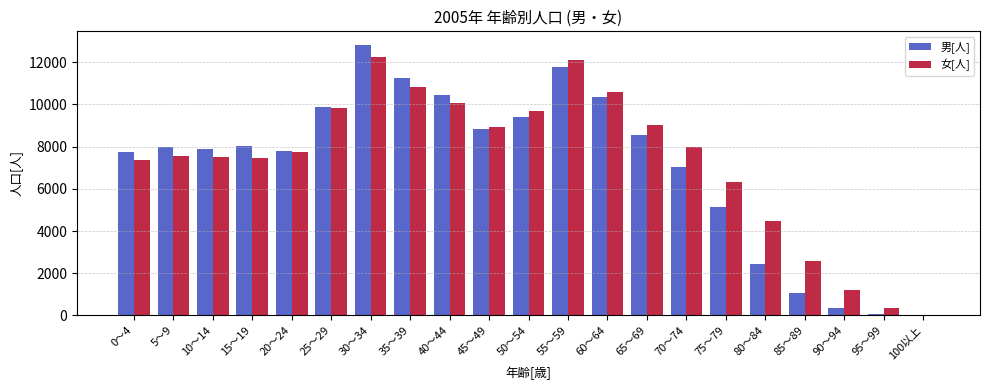

At which category is the sum across all series the highest?

30～34